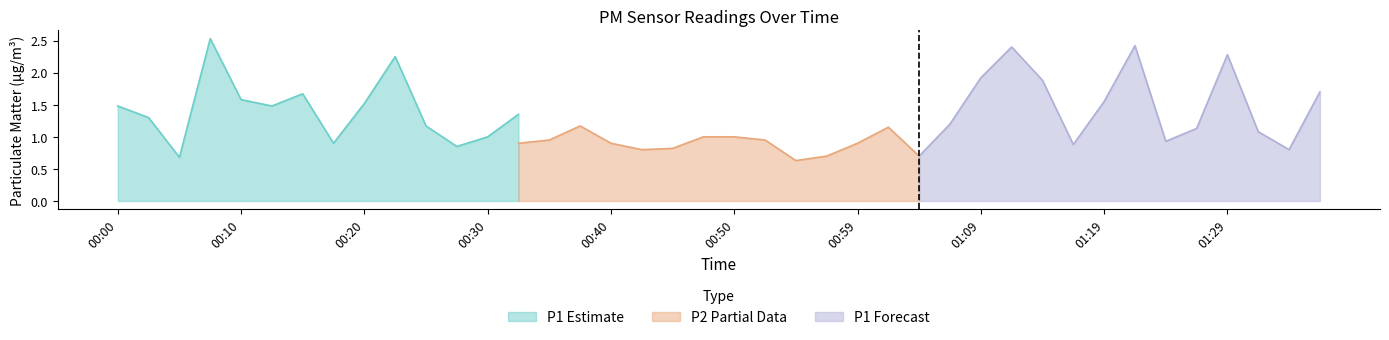

What is the label of the 30th point from the right?

00:25